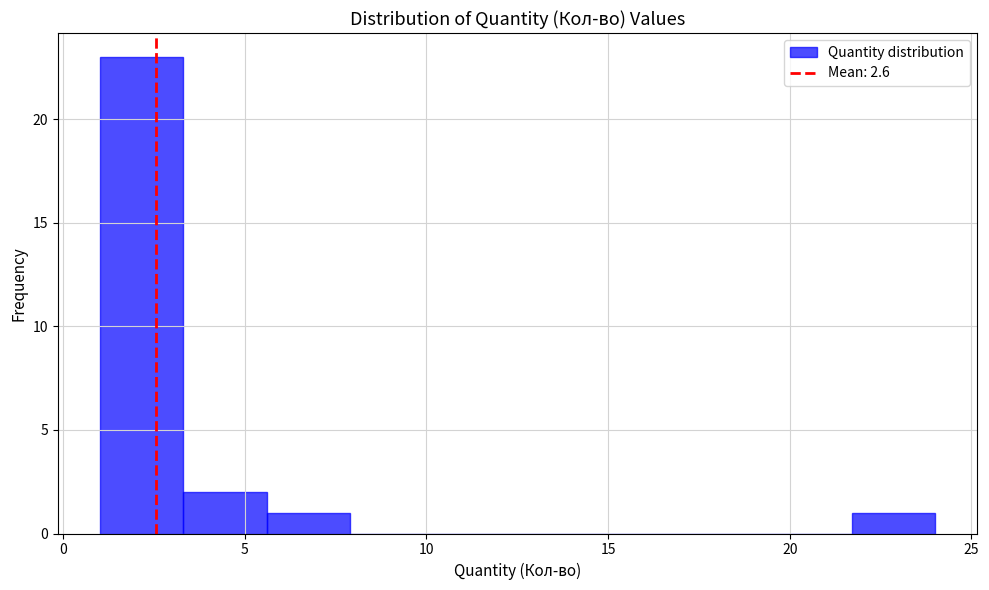

Reading left to right, transcribe this chart: for each bar, give the range it covers on the x-axis and its height. Neither the bar edges nor the heights are printed on the chart, so give them approximately, as read against the axes.

1.0 to 3.3: 23
3.3 to 5.6: 2
5.6 to 7.9: 1
7.9 to 10.2: 0
10.2 to 12.5: 0
12.5 to 14.8: 0
14.8 to 17.1: 0
17.1 to 19.4: 0
19.4 to 21.7: 0
21.7 to 24.0: 1